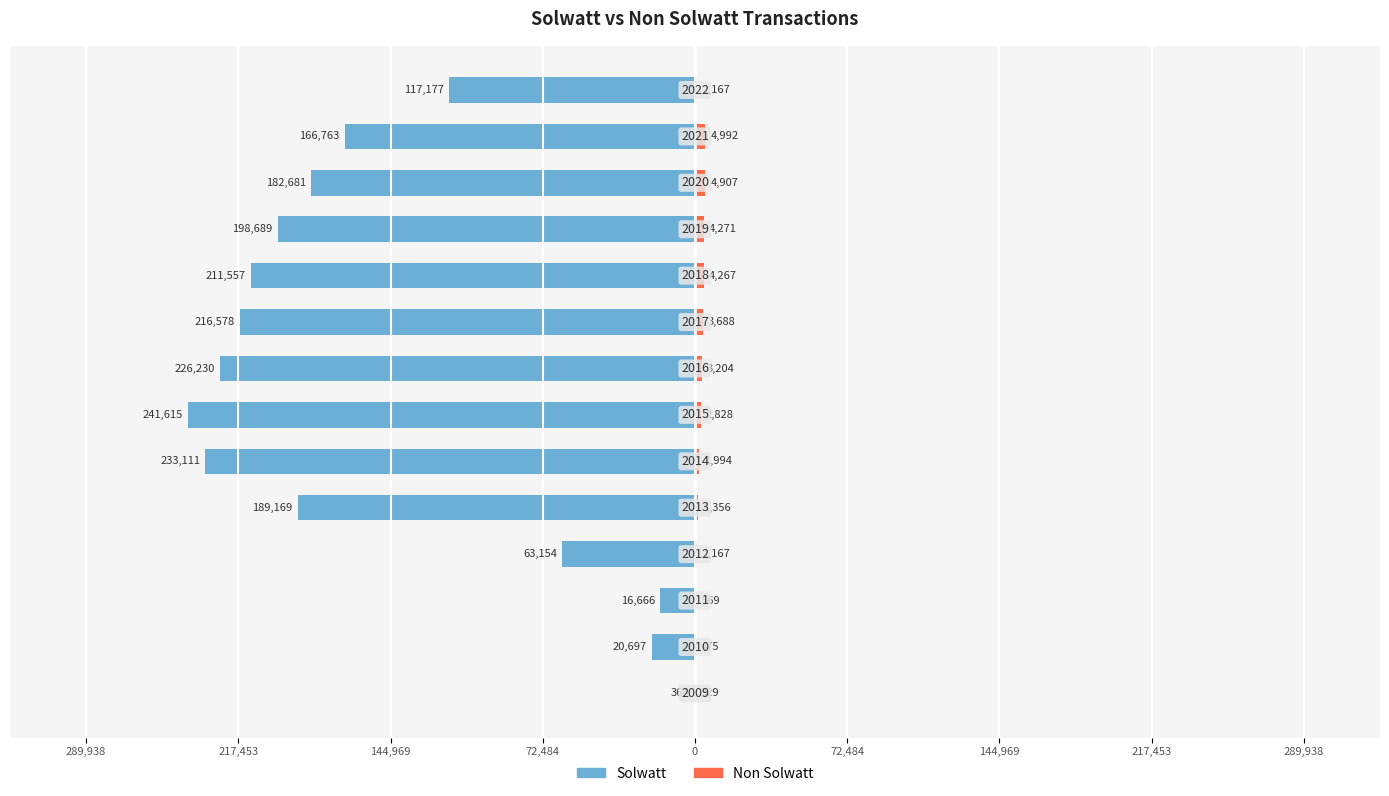

At how many categories does at least one series exceed -145845?

14